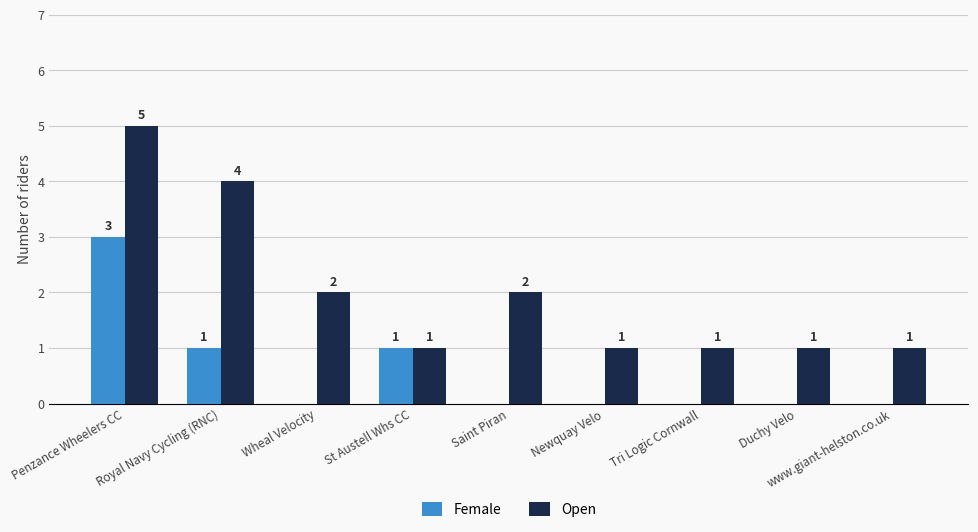

The value of Open at www.giant-helston.co.uk is 1. True or false?

True